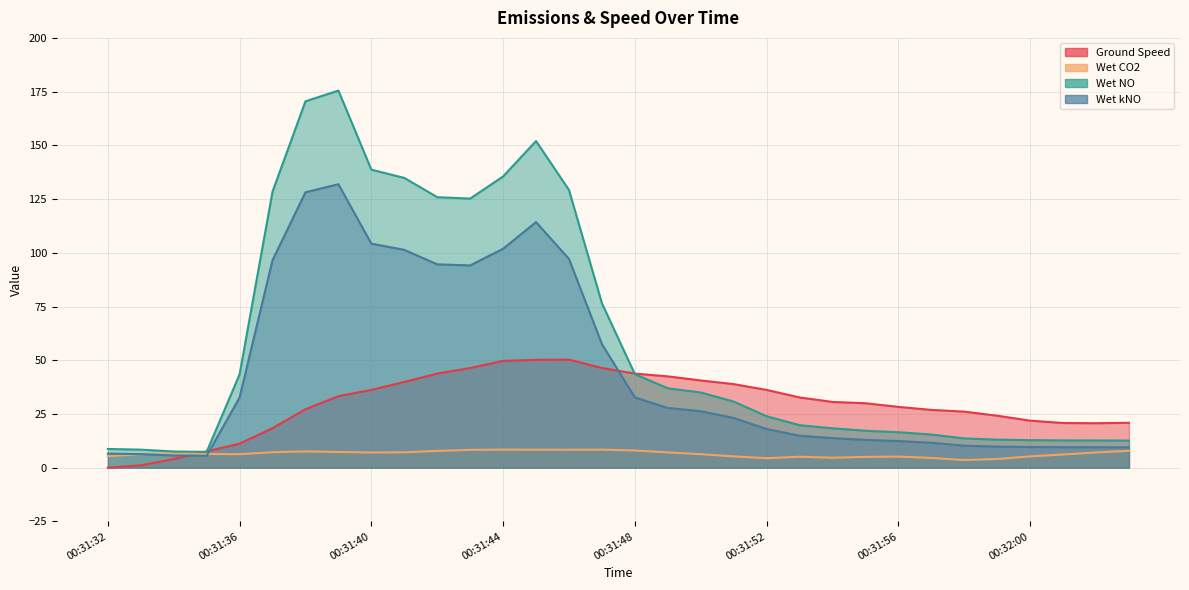

What are all the series names shown in the legend?

Ground Speed, Wet CO2, Wet NO, Wet kNO